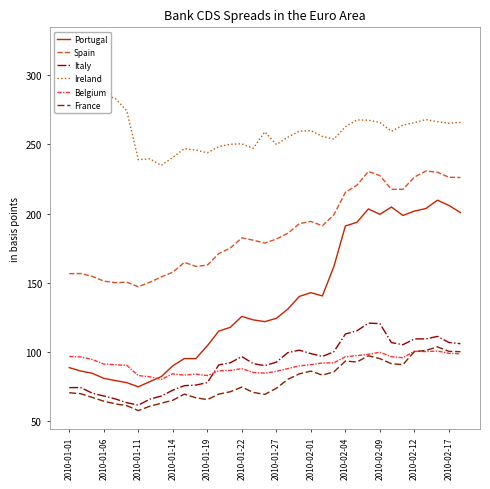

Is it true that Spain equals 285.2 at 13?

False